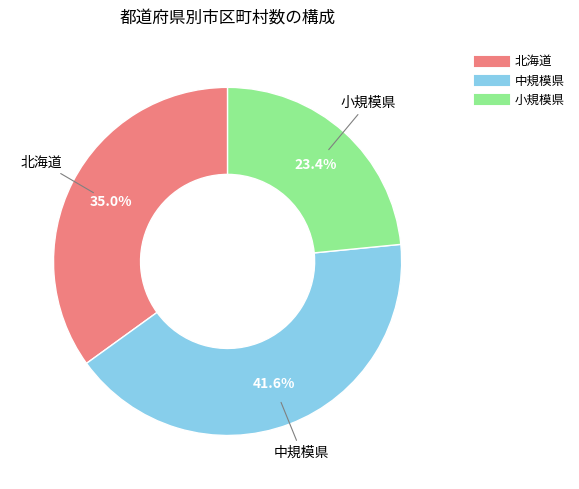

Is there a majority slice in this chart?

No